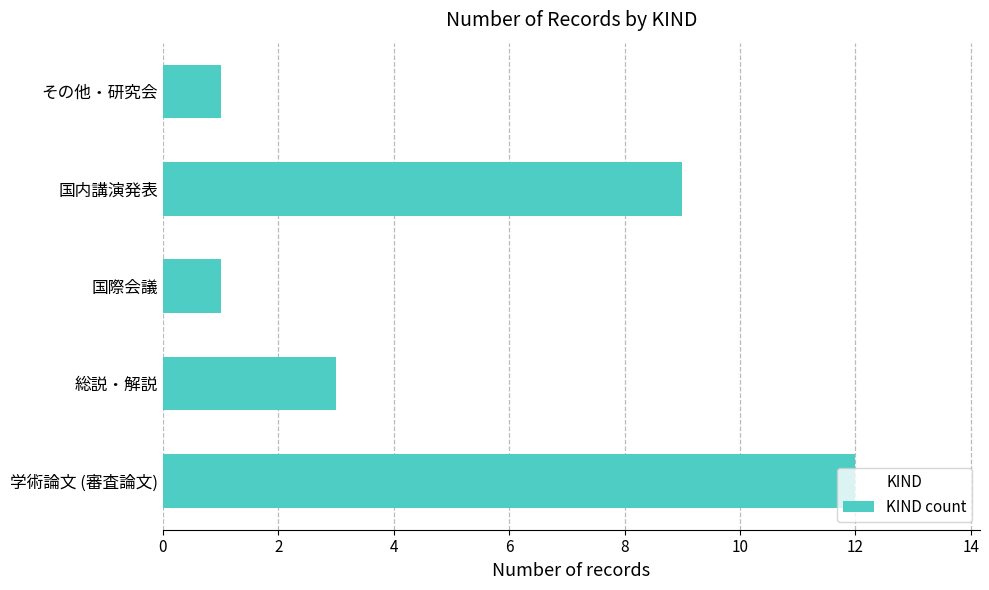

Read the value at 国内講演発表, to the nearest 5.

10